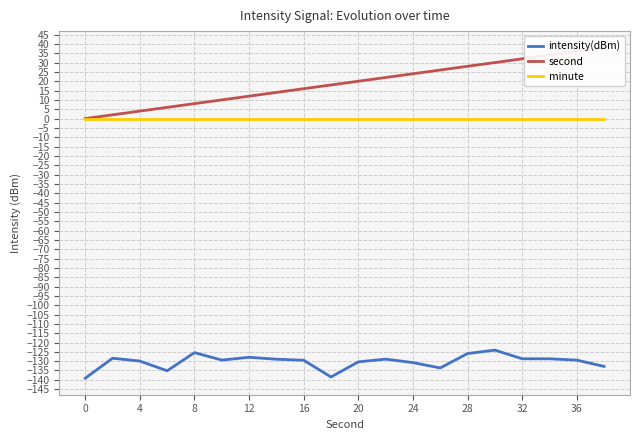

Reading right to left, what are all the values shown in this chart?

intensity(dBm): -132.8	-129.4	-128.7	-128.7	-124.1	-125.9	-133.6	-130.8	-128.9	-130.4	-138.5	-129.5	-129.0	-127.9	-129.4	-125.4	-135.1	-129.9	-128.4	-139.1
second: 38.0	36.0	34.0	32.0	30.0	28.0	26.0	24.0	22.0	20.0	18.0	16.0	14.0	12.0	10.0	8.0	6.0	4.0	2.0	0.0
minute: 0.0	0.0	0.0	0.0	0.0	0.0	0.0	0.0	0.0	0.0	0.0	0.0	0.0	0.0	0.0	0.0	0.0	0.0	0.0	0.0